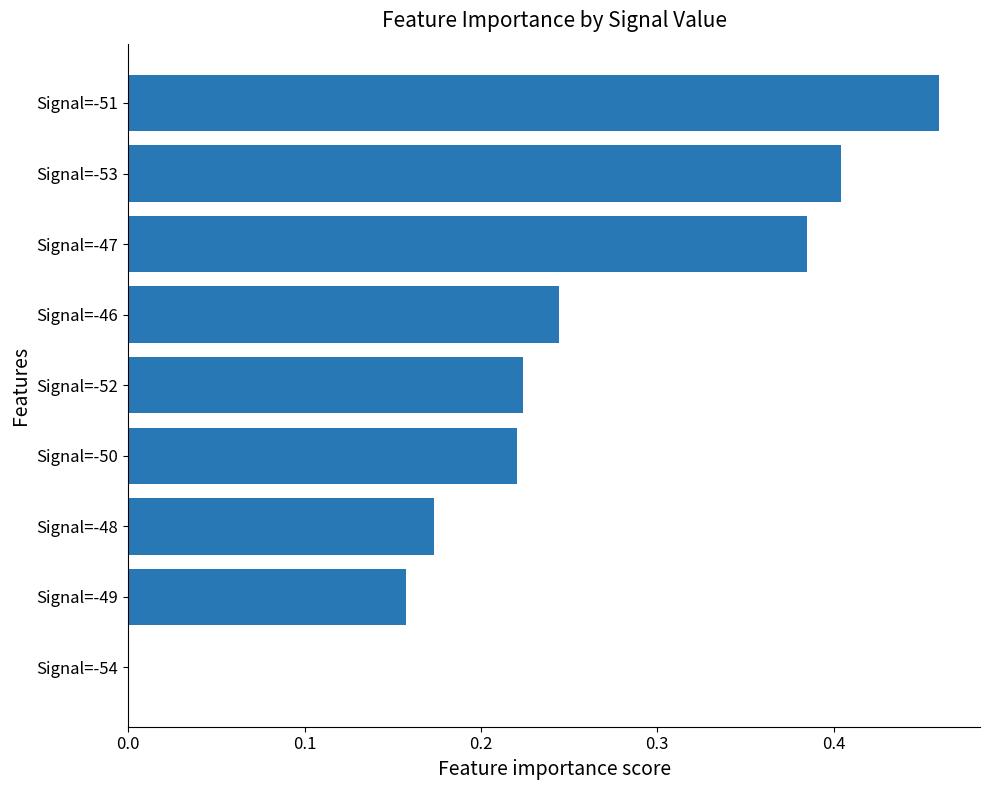

True or false: the data shows 0.0 at Signal=-54.

True